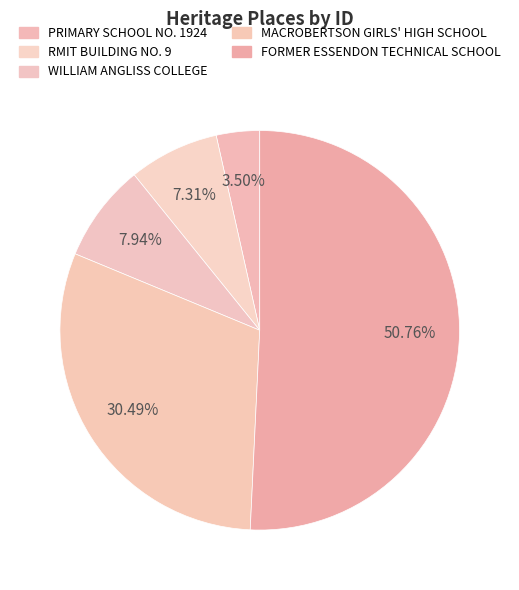

How many segments does this pie chart have?

5